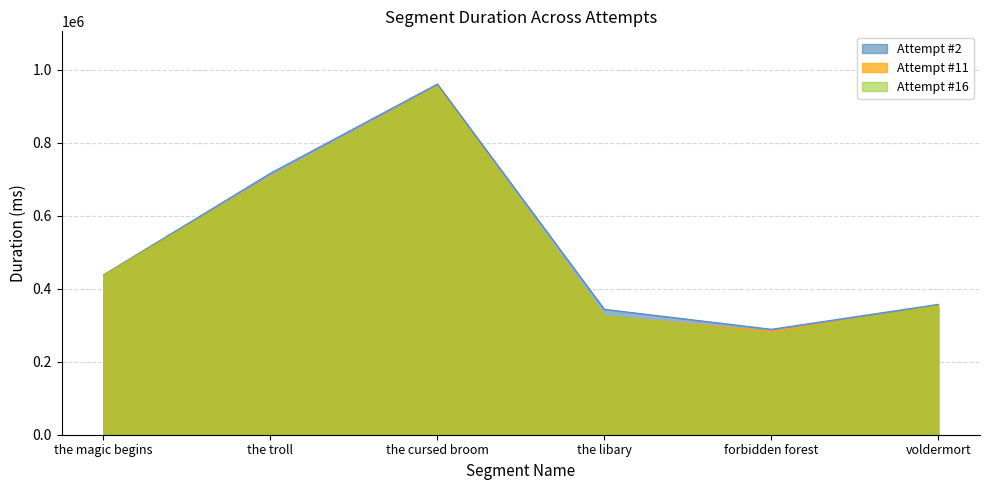

True or false: Attempt #11 has a value of 200054 at voldermort.

False